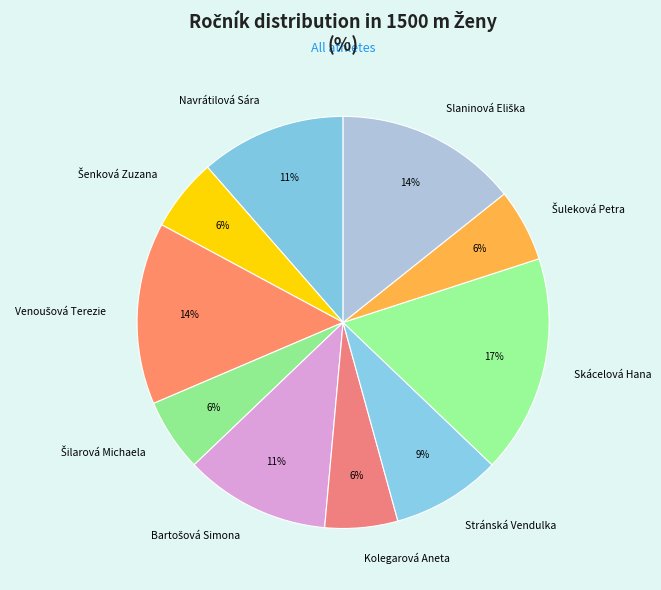

Between Kolegarová Aneta and Skácelová Hana, which is larger?

Skácelová Hana